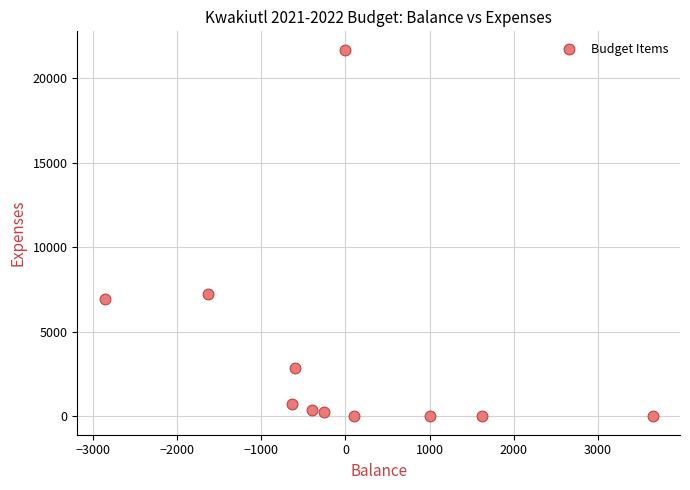

What Y value in the scatter plot is closest to 10850?

7222.0